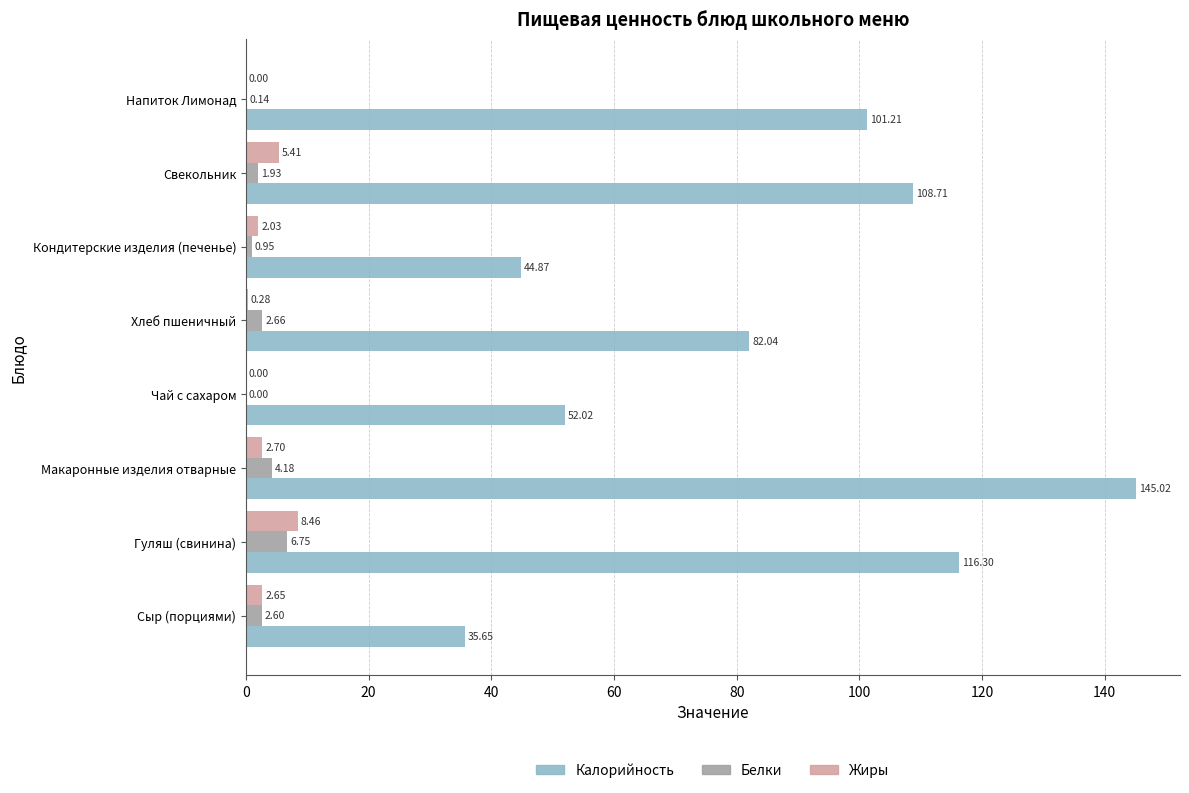

Which category has the highest value across all series?

Макаронные изделия отварные